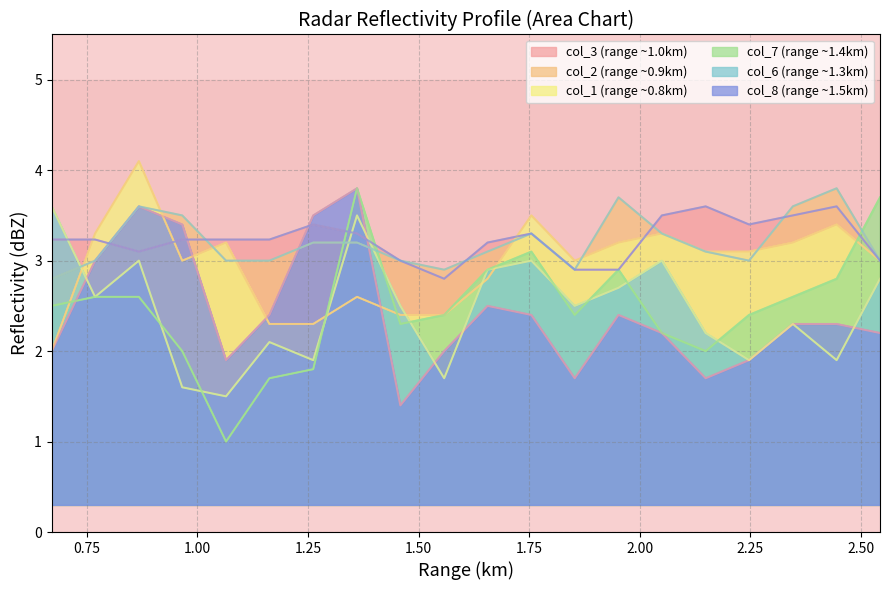

True or false: col_3 has more than 1 interior local peaks.

True